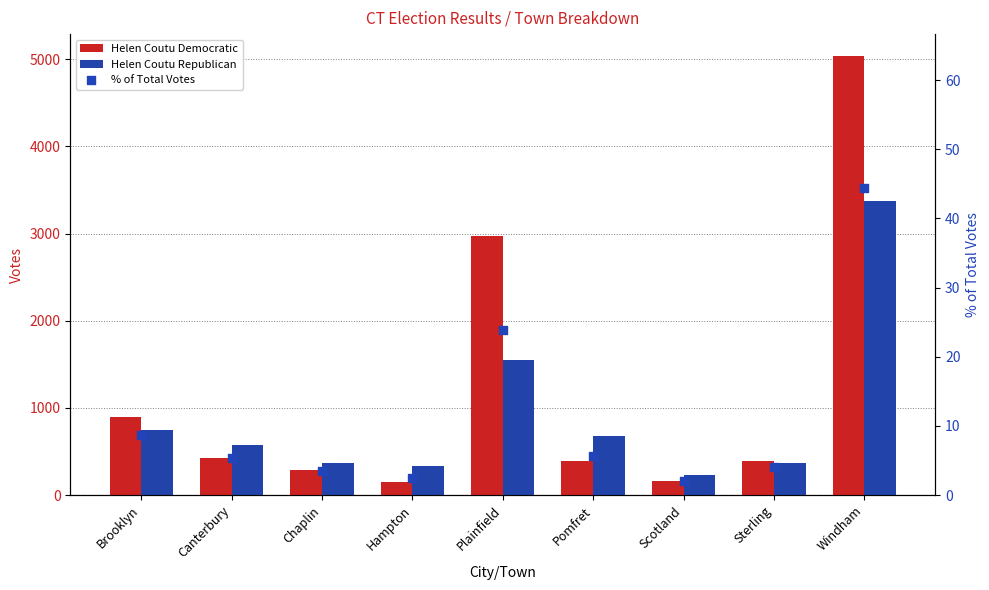

At which category is the sum across all series the highest?

Windham